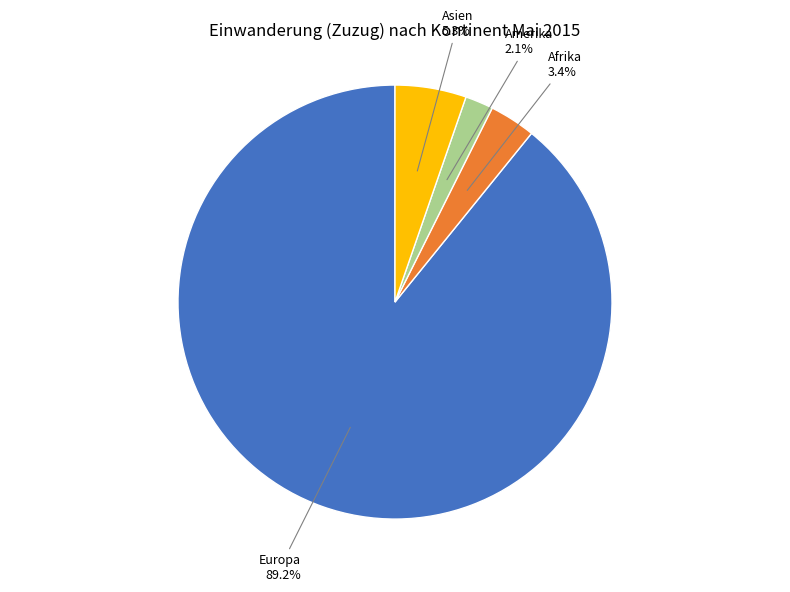

How many segments does this pie chart have?

4